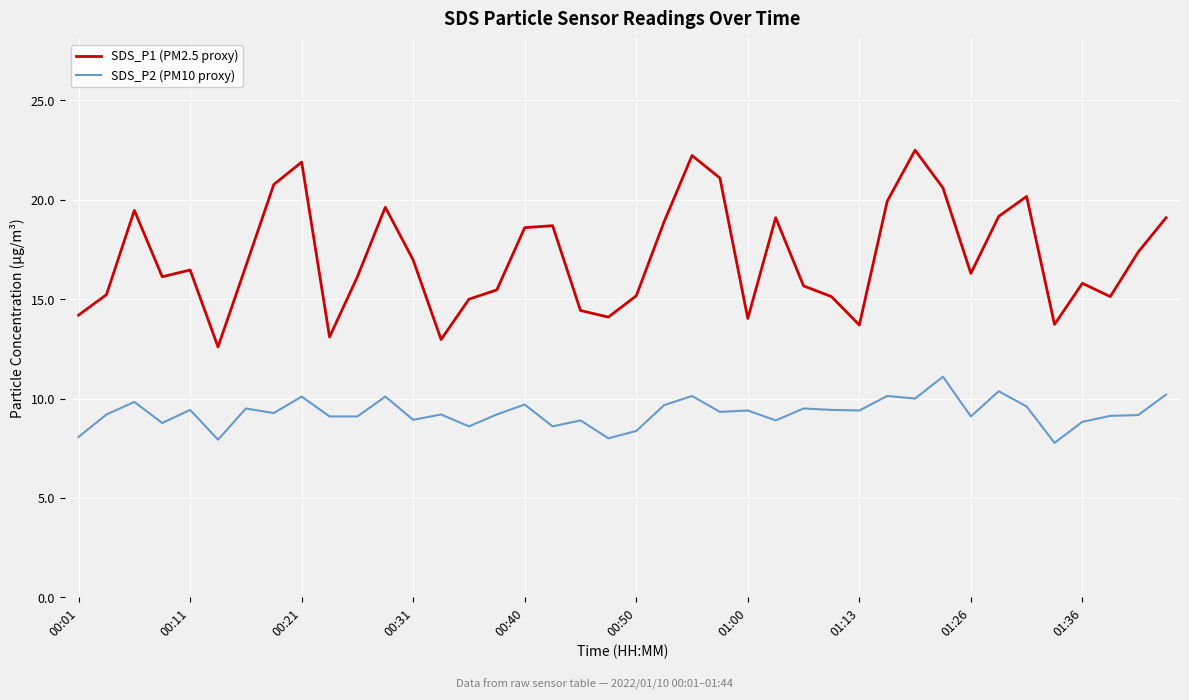

Which series has the largest total across all categories?

SDS_P1 (PM2.5 proxy)